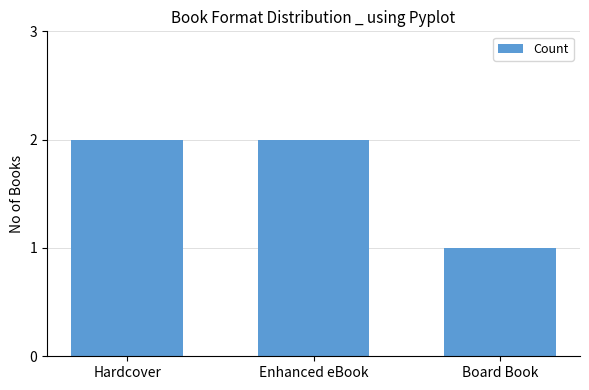

Reading right to left, list all the values displayed in this chart.

Board Book=1	Enhanced eBook=2	Hardcover=2